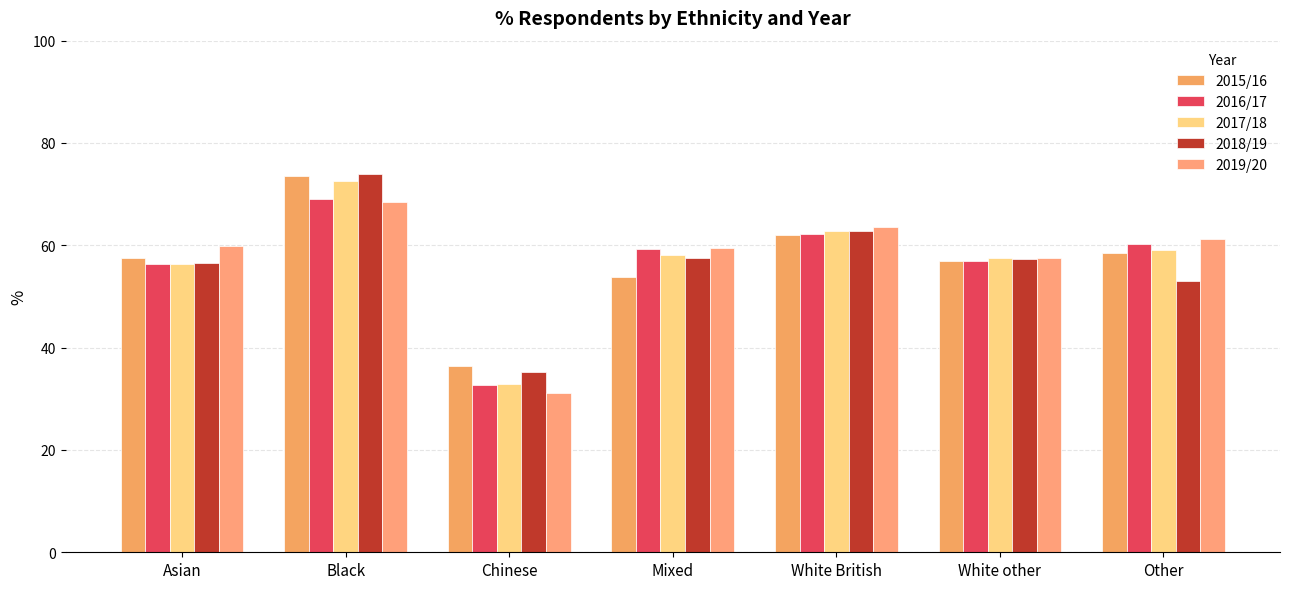

At how many categories does at least one series exceed 64?

1